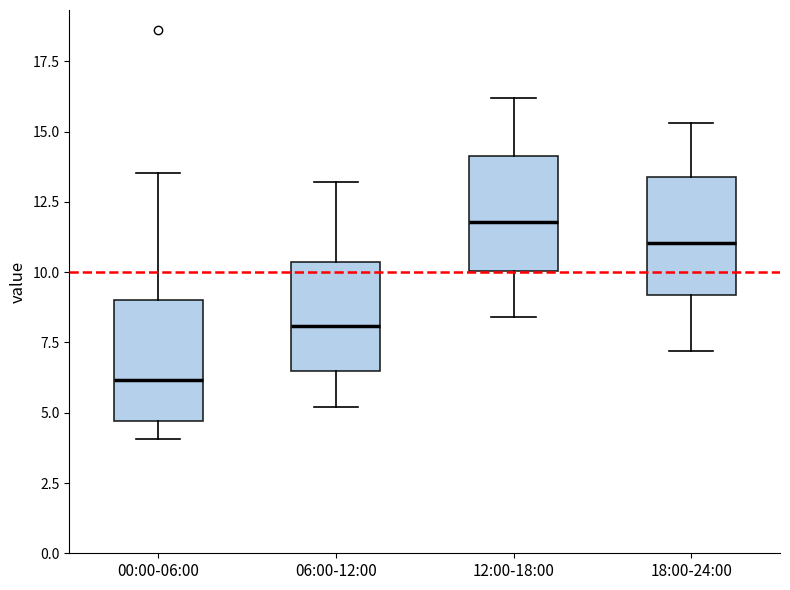

Which box has the highest median line?

12:00-18:00